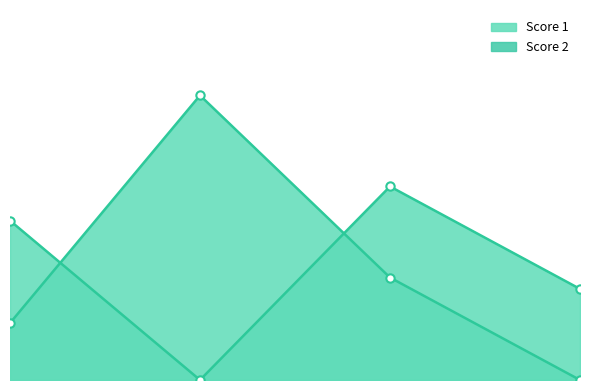

How many values in Score 1 are above zero?

3